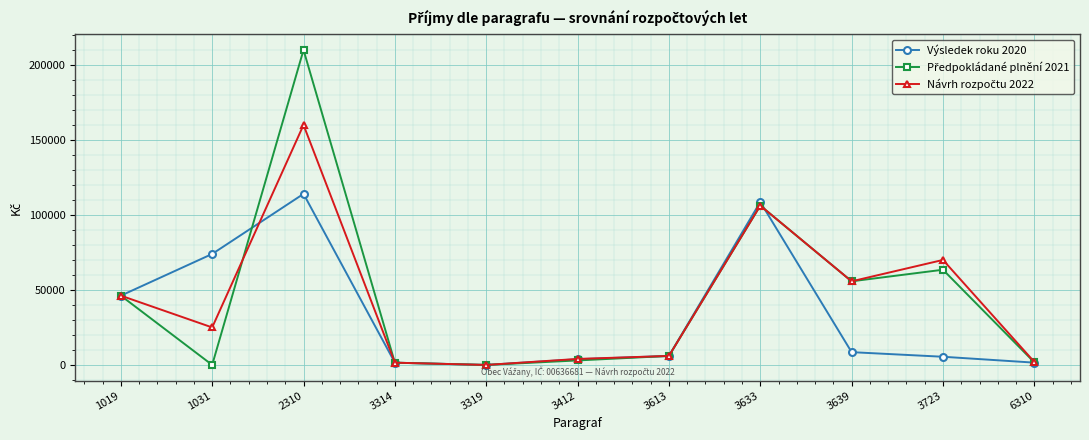

What is the total value across all series at 3633?

321106.0